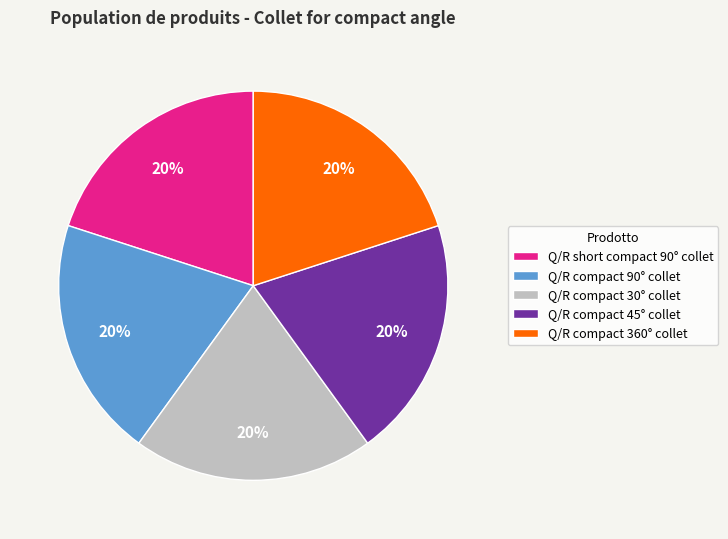

To the nearest percent, what is the average slice percentage?

20%